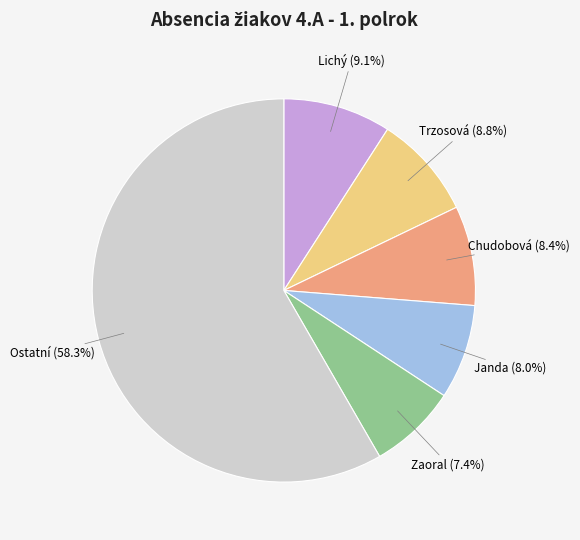

Is there any slice that represents more than half of the pie?

Yes